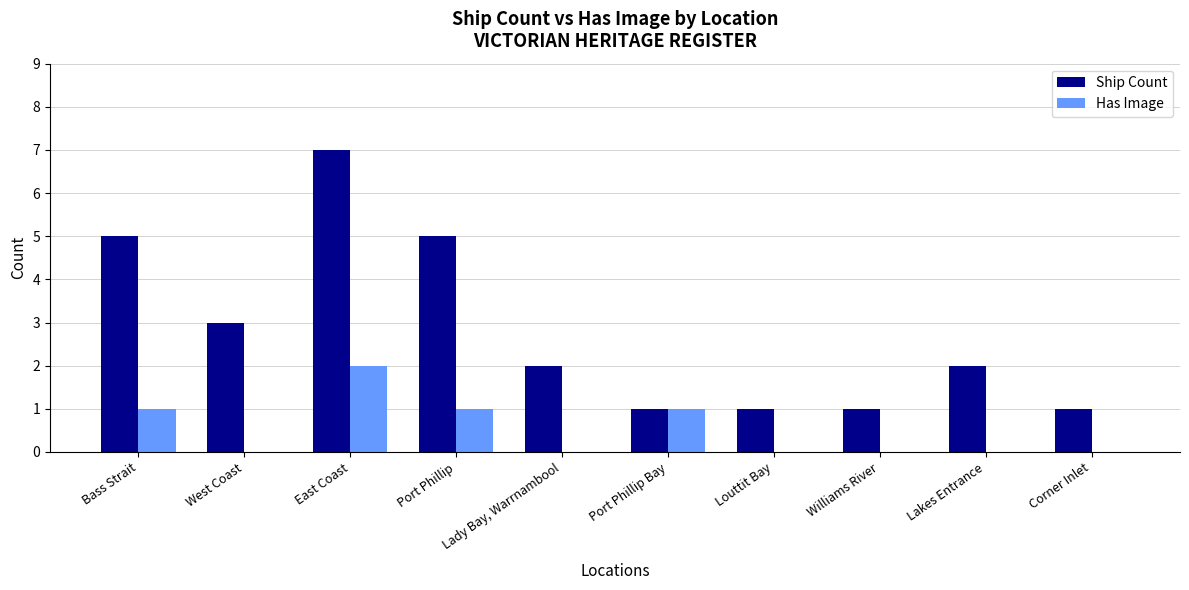

How many categories are shown in the chart?

10